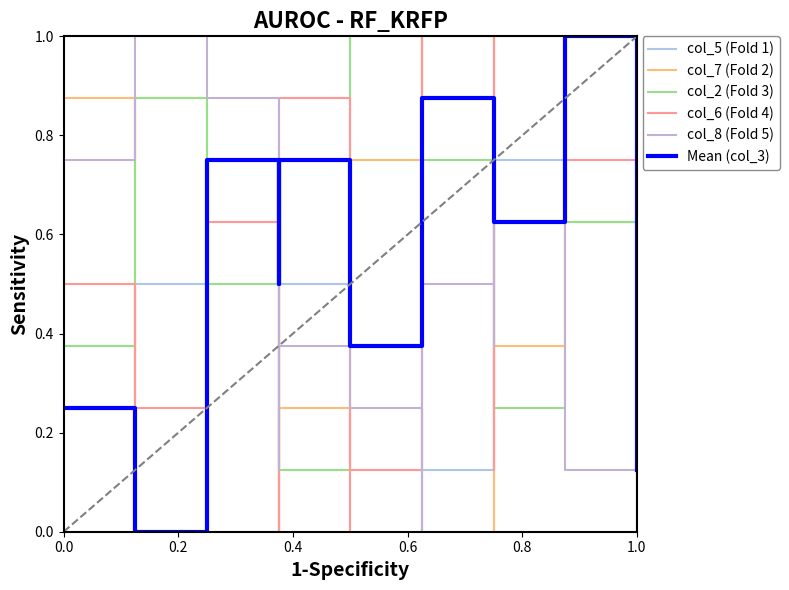

Is it true that col_5 (Fold 1) equals -0.7 at 0.6?

False